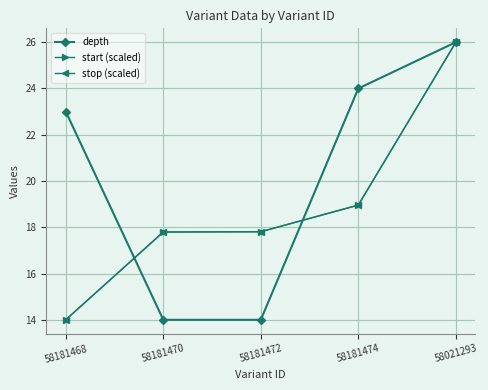

True or false: start (scaled) and stop (scaled) intersect in this chart.

False